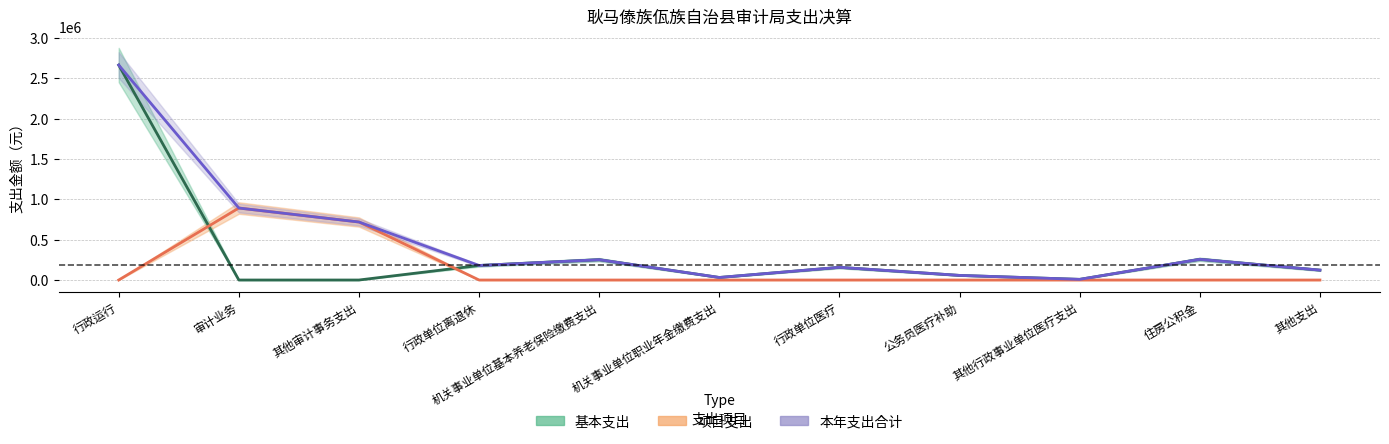

What position from the right is 机关事业单位基本养老保险缴费支出?

7